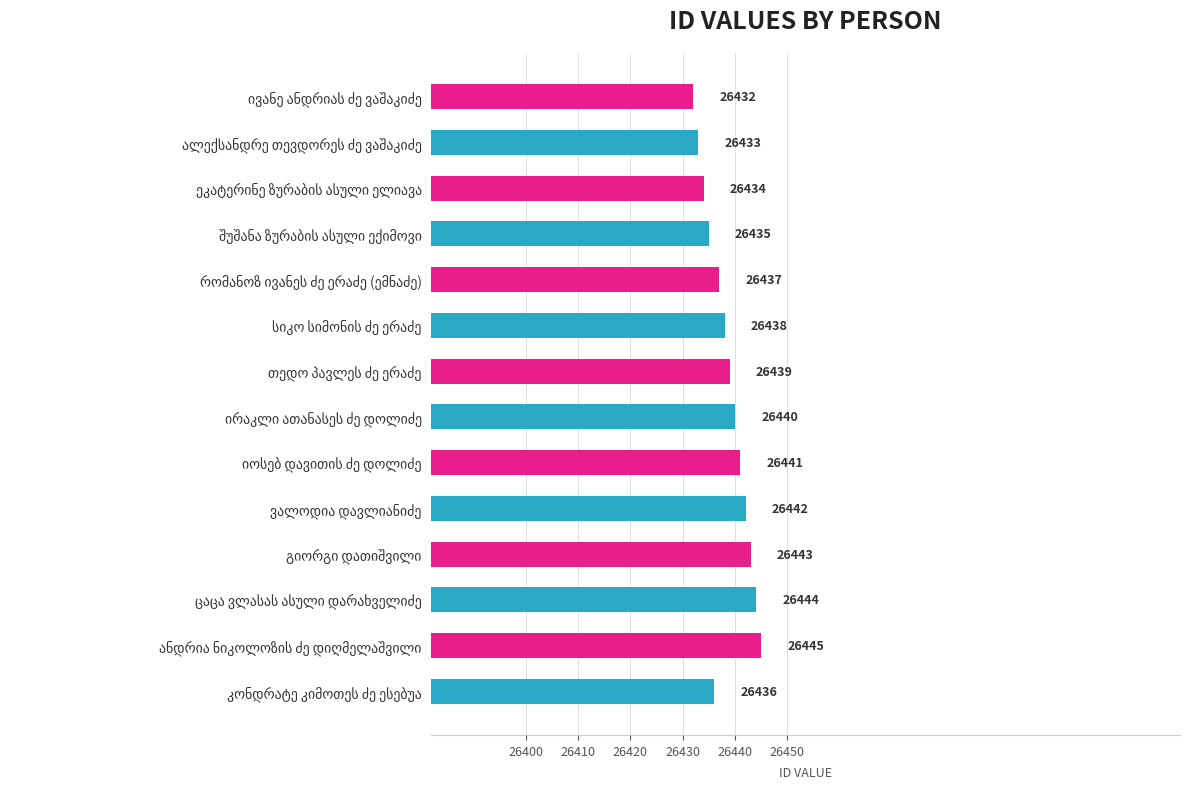

What is the smallest value displayed?

26432